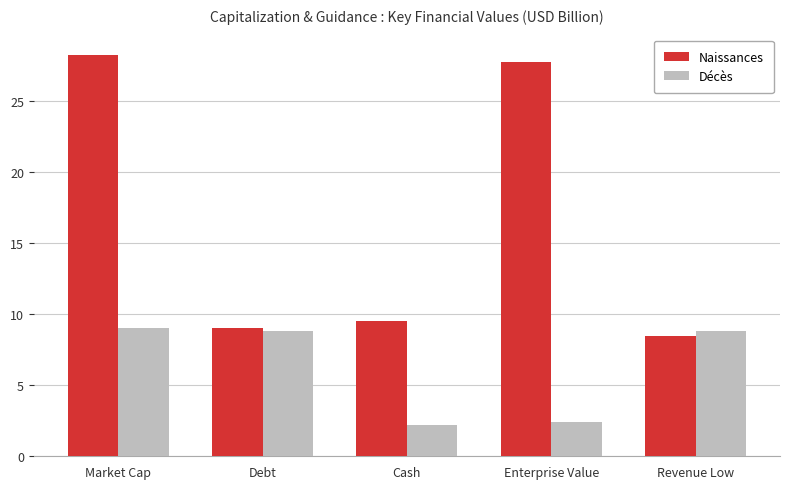

Reading left to right, extract all data points from this chart.

Naissances: 28.3	9.0	9.5	27.8	8.5
Décès: 9.0	8.8	2.2	2.4	8.8